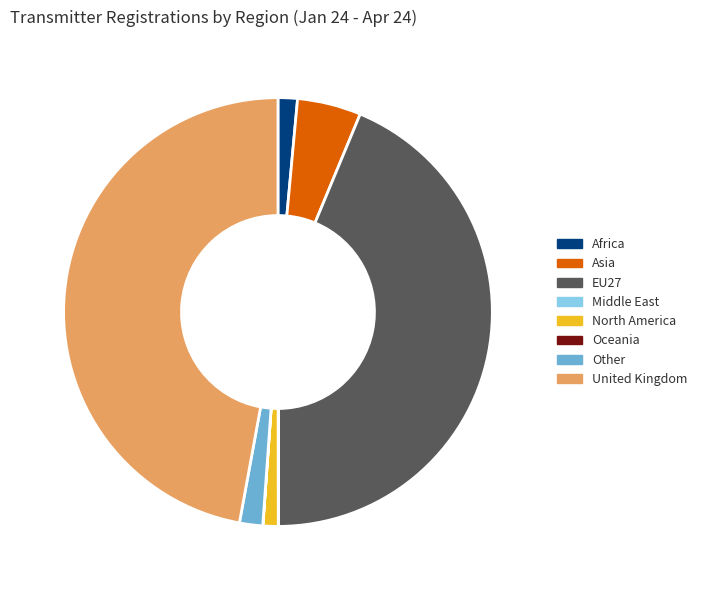

The EU27 slice represents 56% of the pie. True or false?

False